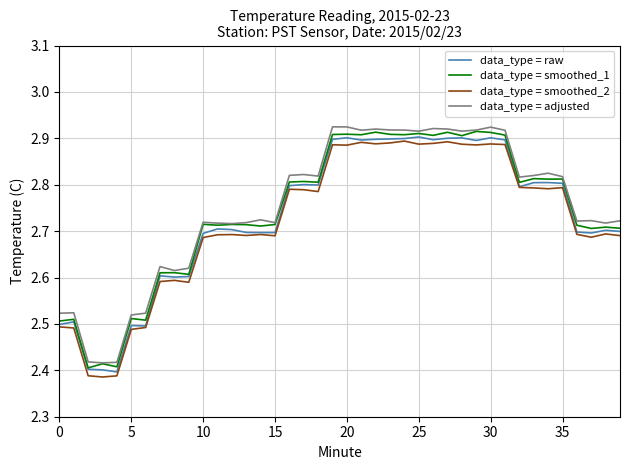

The data_type = smoothed_1 series shows 3.5 at 5. True or false?

False